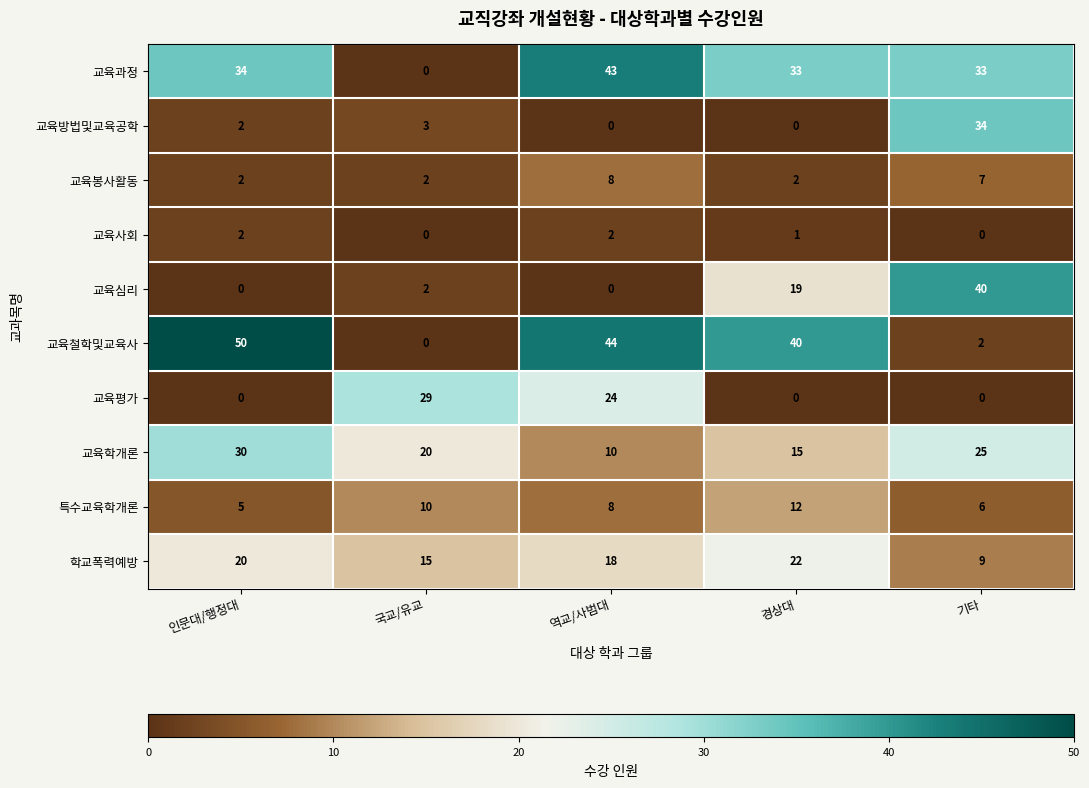

How many distinct data groups are displayed?

10